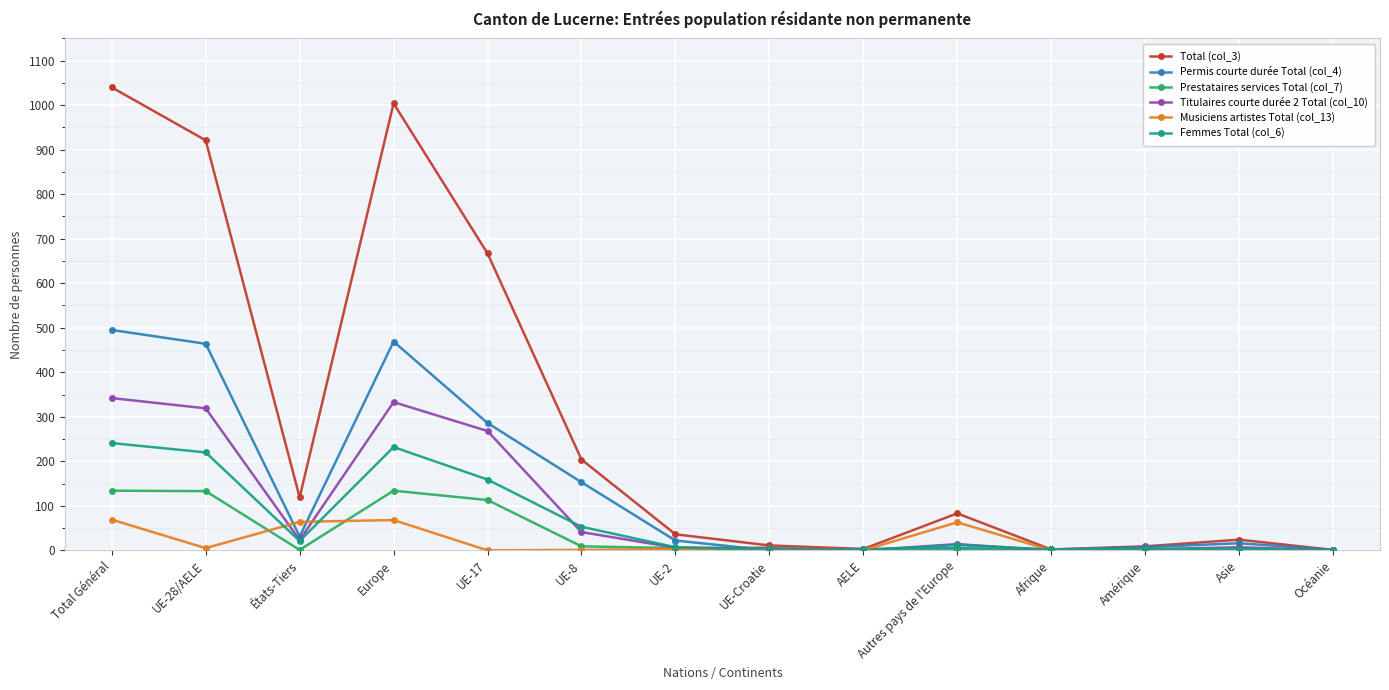

What is the label of the 1st point from the left?

Total Général